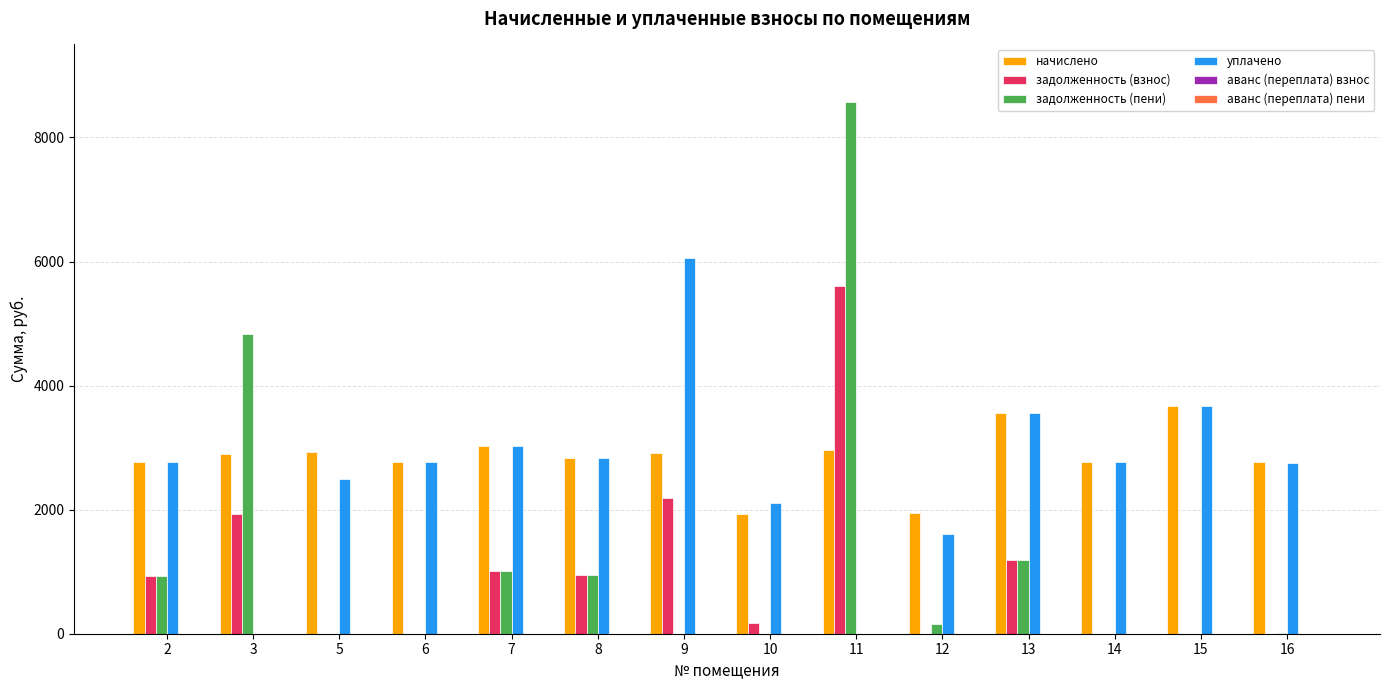

Does the chart contain any negative values?

Yes